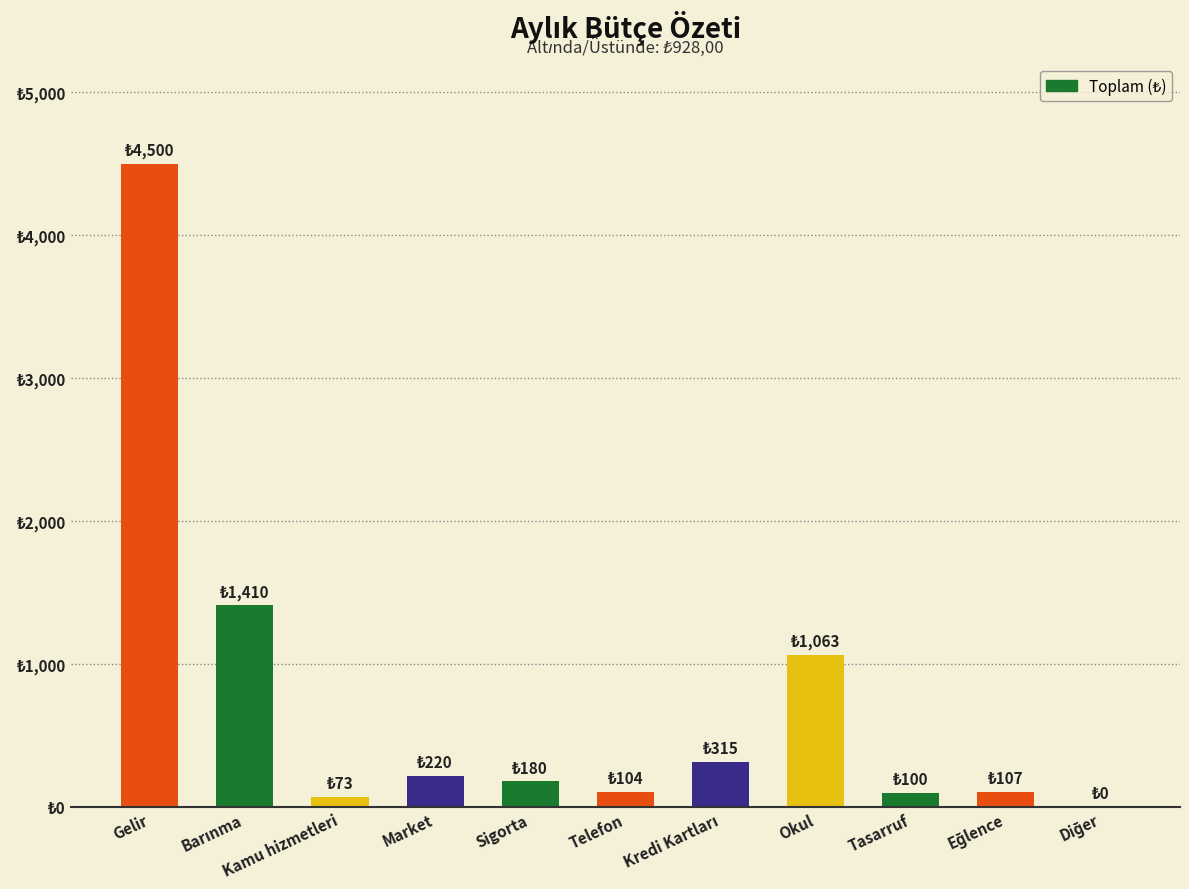

Is it true that the value at Barınma is 1410?

True